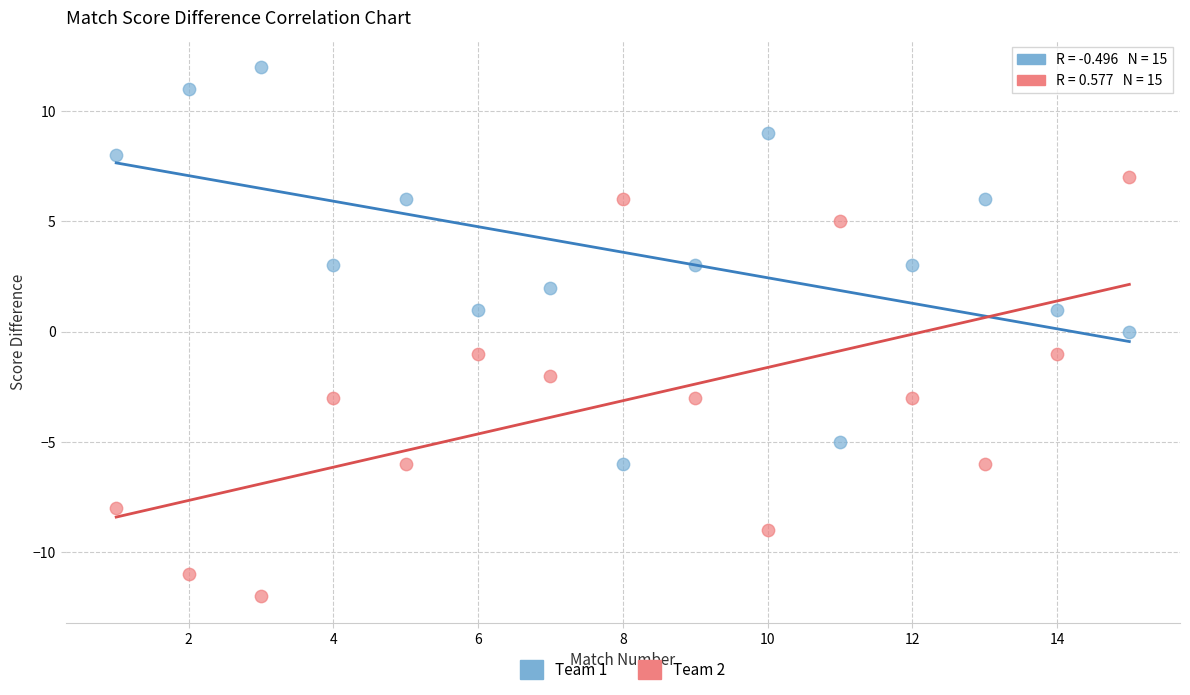

Across all data points, what is the range of Y values (max minus min)?

24